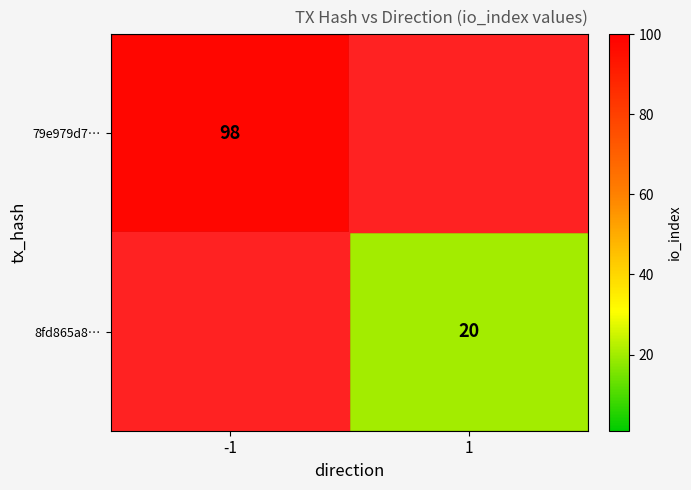

The value of 79e979d7… at -1 is 162. True or false?

False